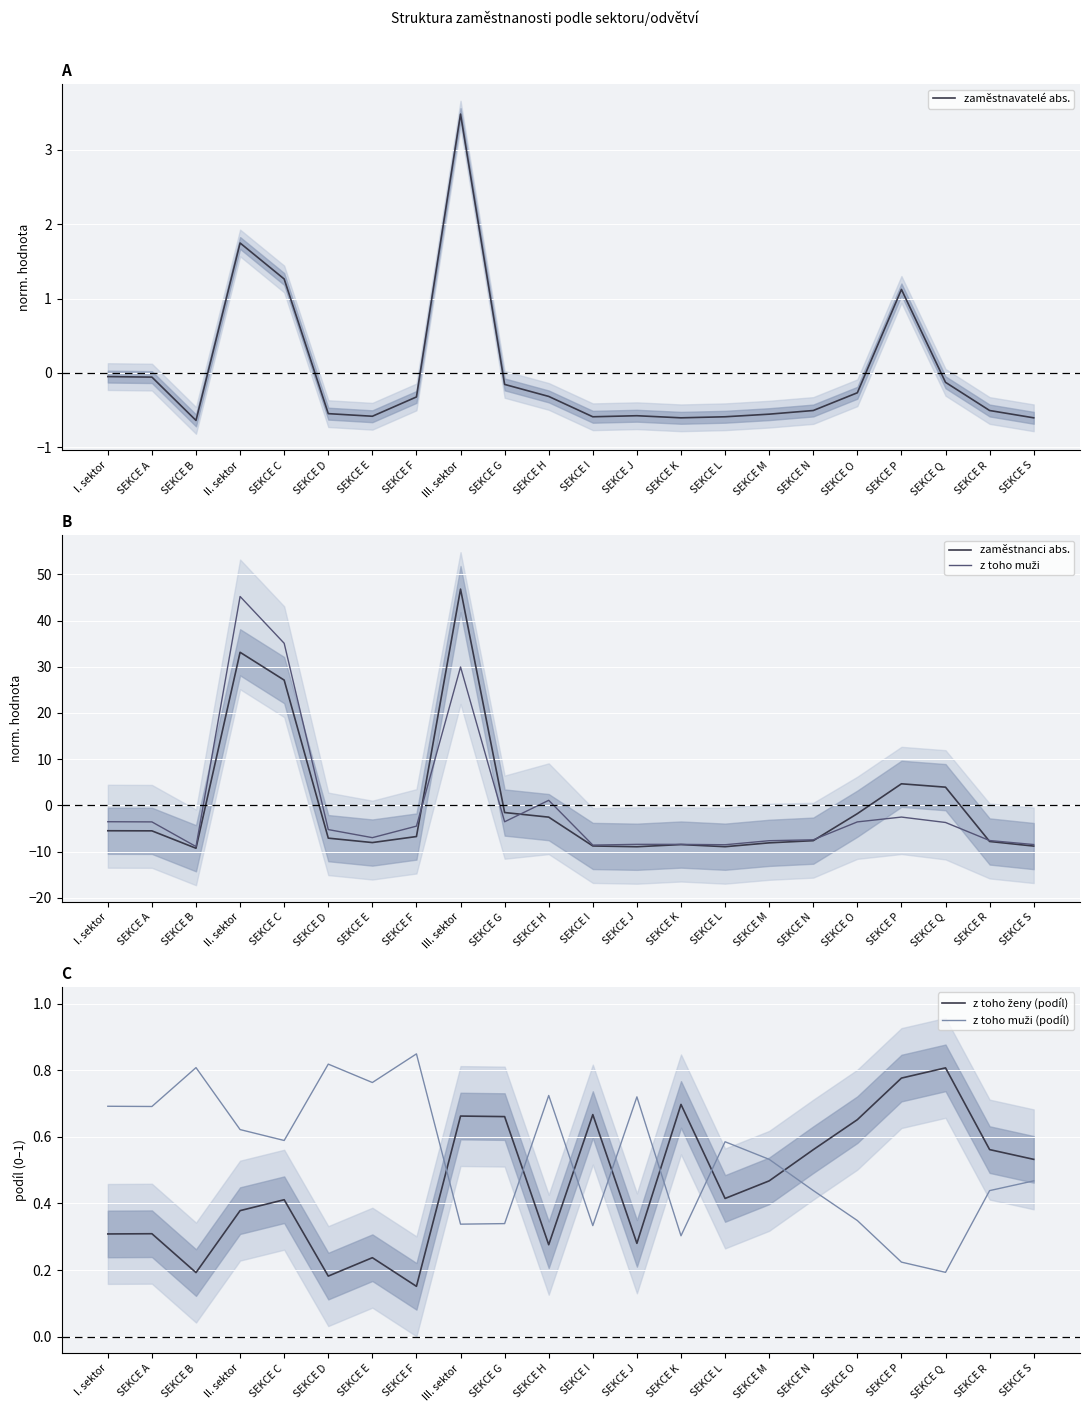

True or false: z toho muži (podíl) has more than 1 interior local peaks.

True